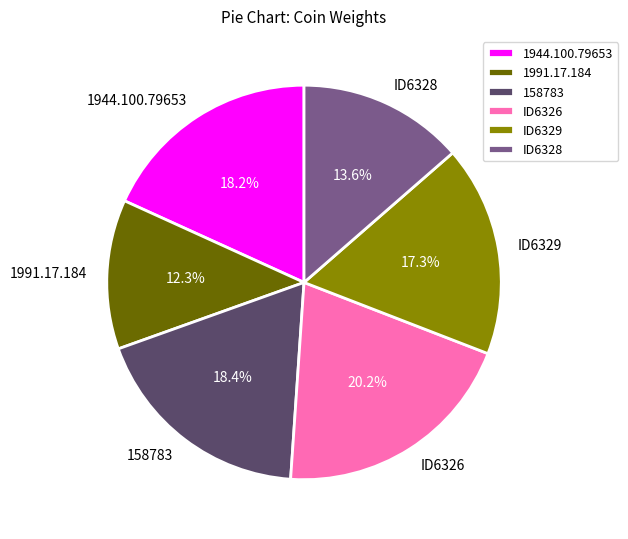

Is it true that ID6326 is 20% of the pie?

True